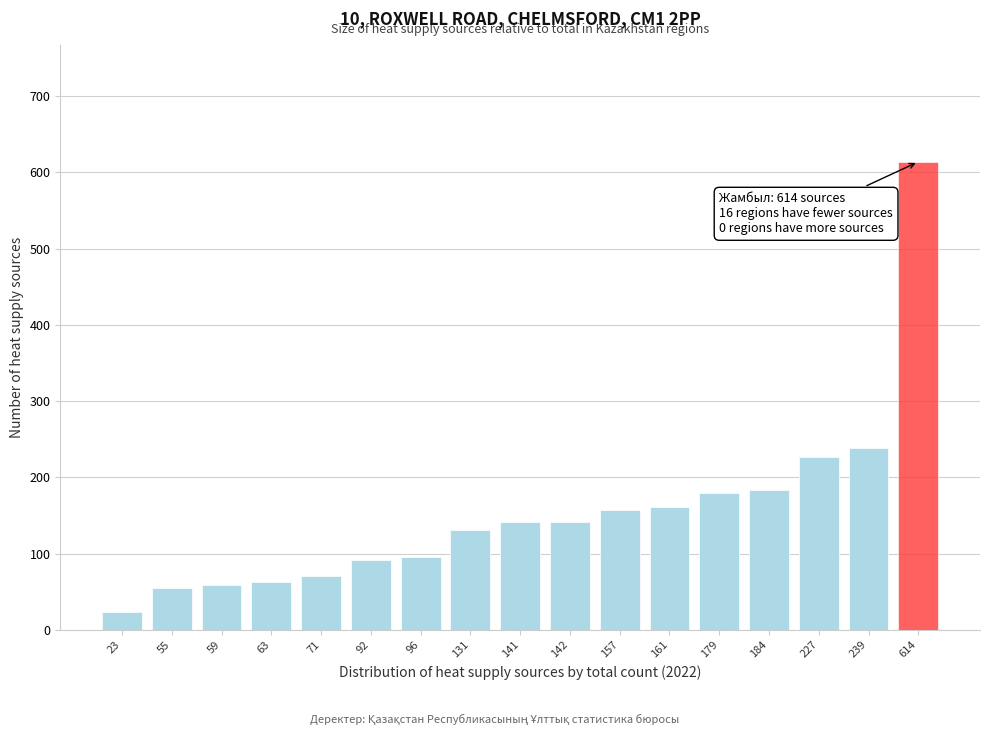

True or false: the data shows 19 at 63.

False